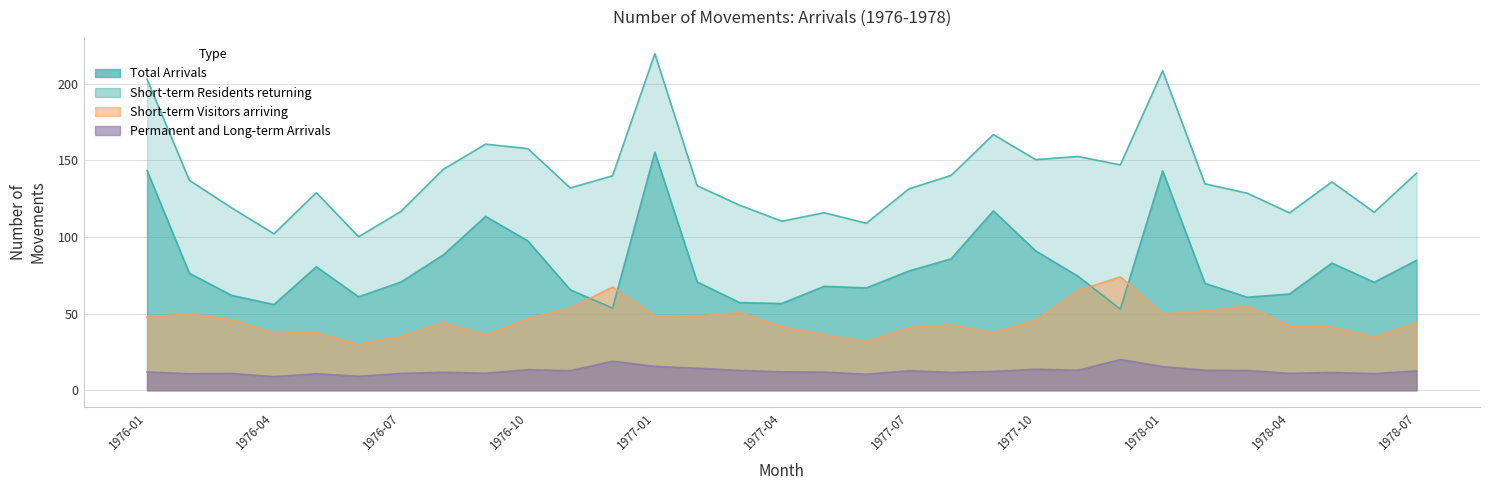

The Permanent and Long-term Arrivals series shows 20.1 at 1977-12. True or false?

True